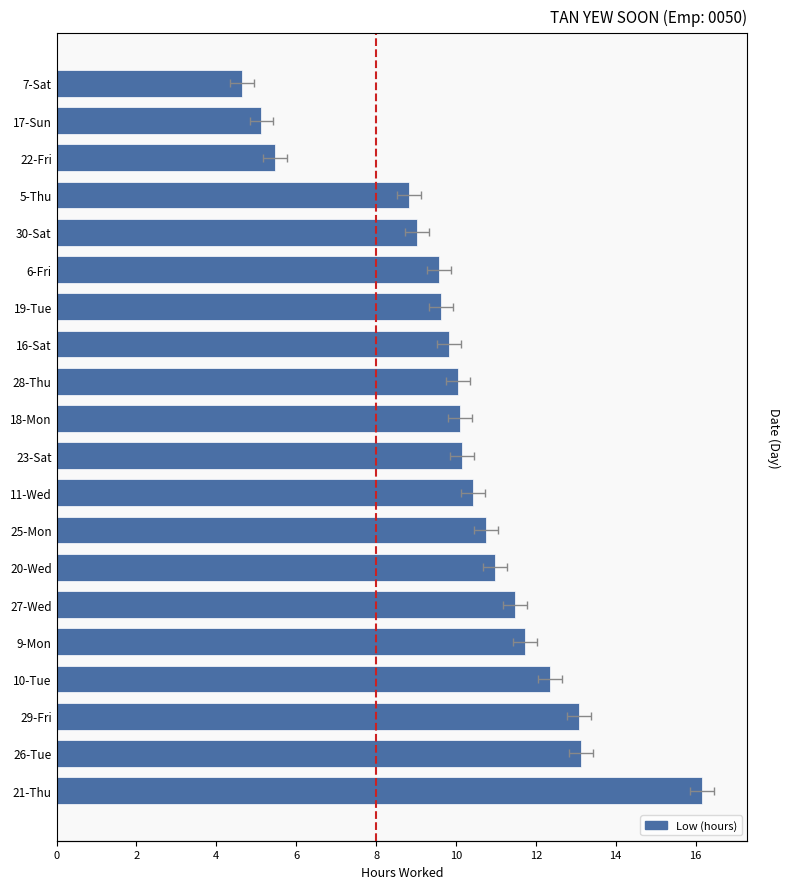

How many values are below 10?

8